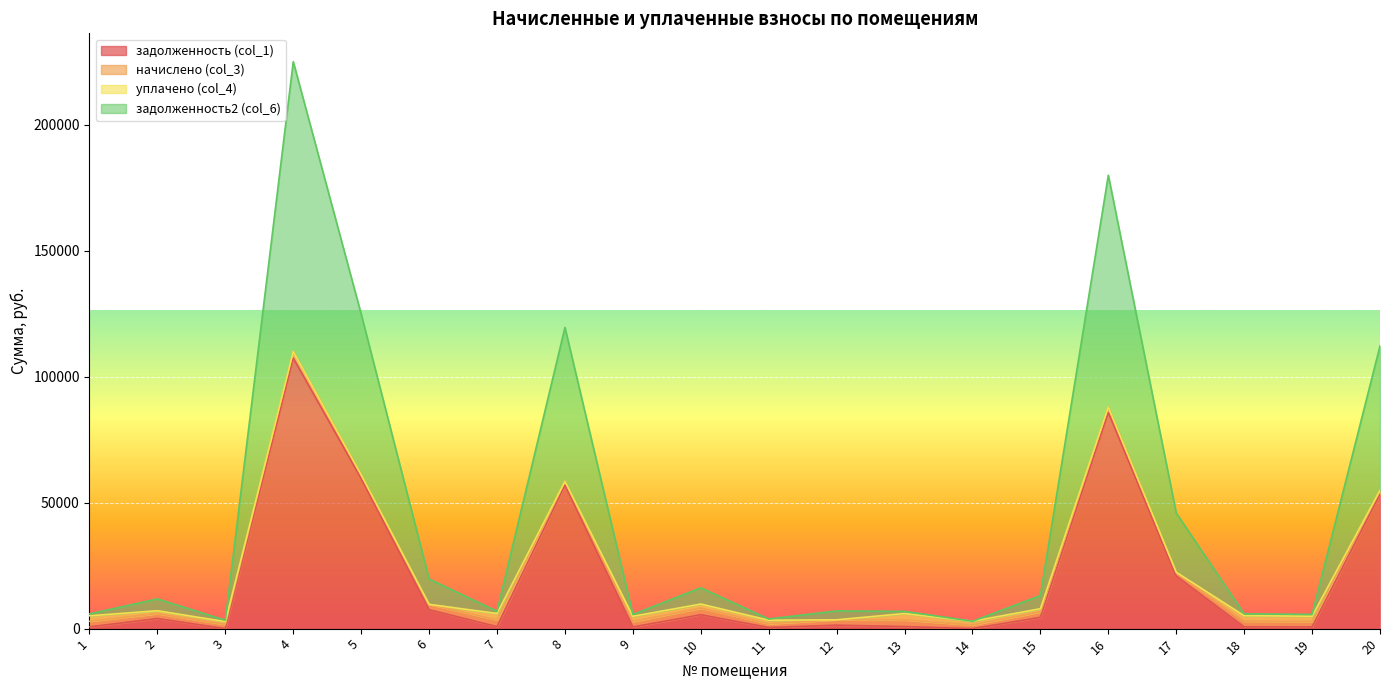

How many categories are shown in the chart?

20